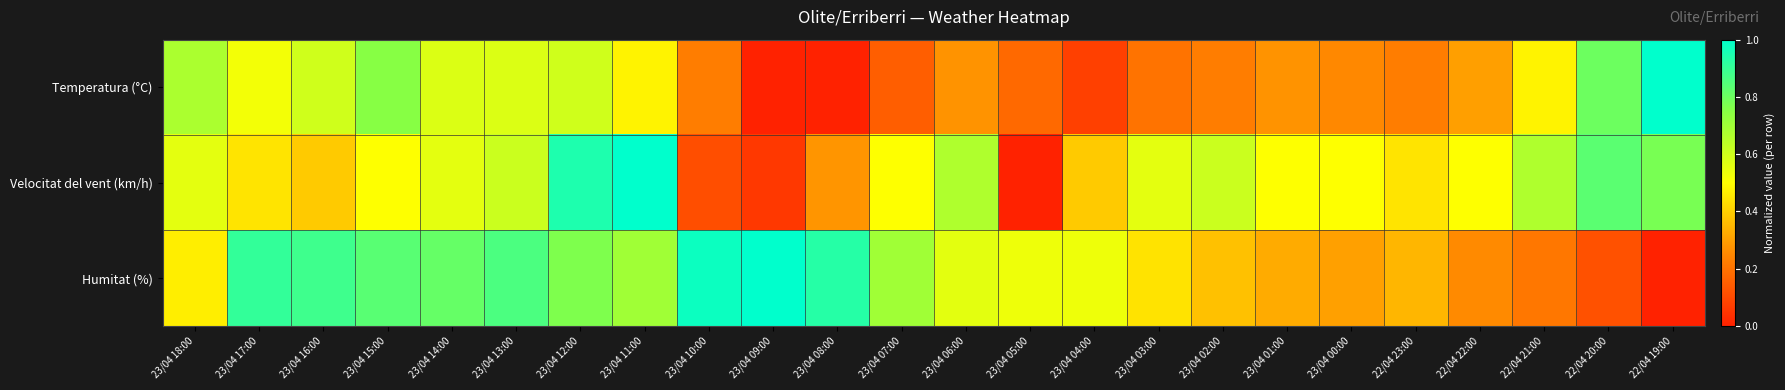

Rank the series by their maximum value, from lowest to highest.

Temperatura (°C), Velocitat del vent (km/h), Humitat (%)